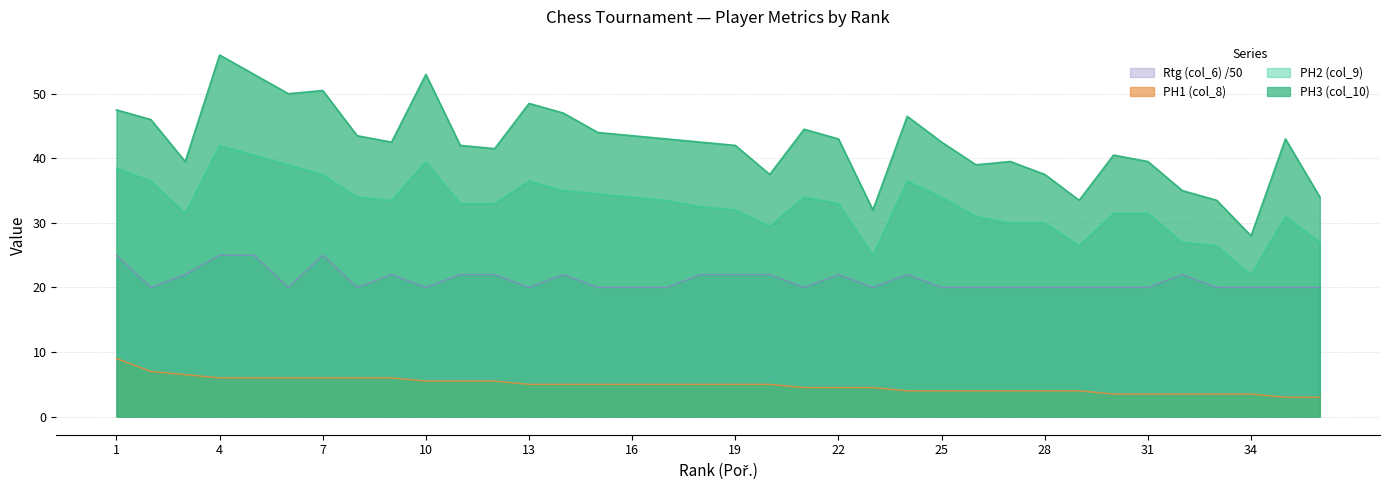

True or false: PH2 (col_9) and Rtg (col_6) cross at least once.

False